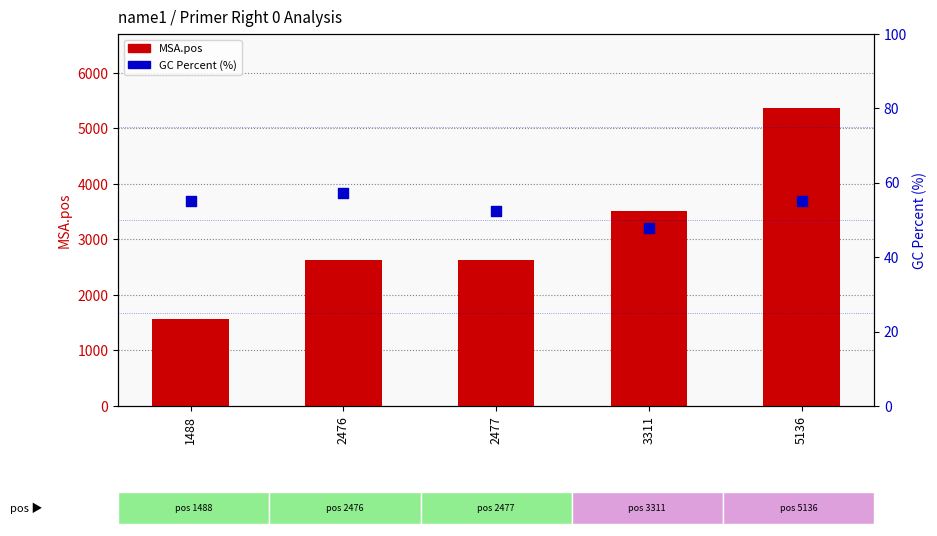

Which series reaches the minimum Y coordinate?

GC_PERCENT (%)